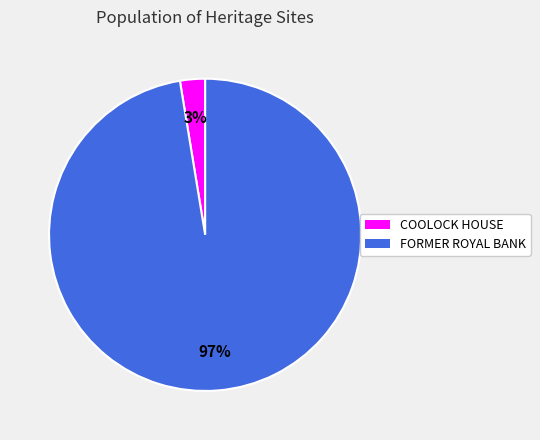

Rank the categories by value from lowest to highest.

COOLOCK HOUSE, FORMER ROYAL BANK